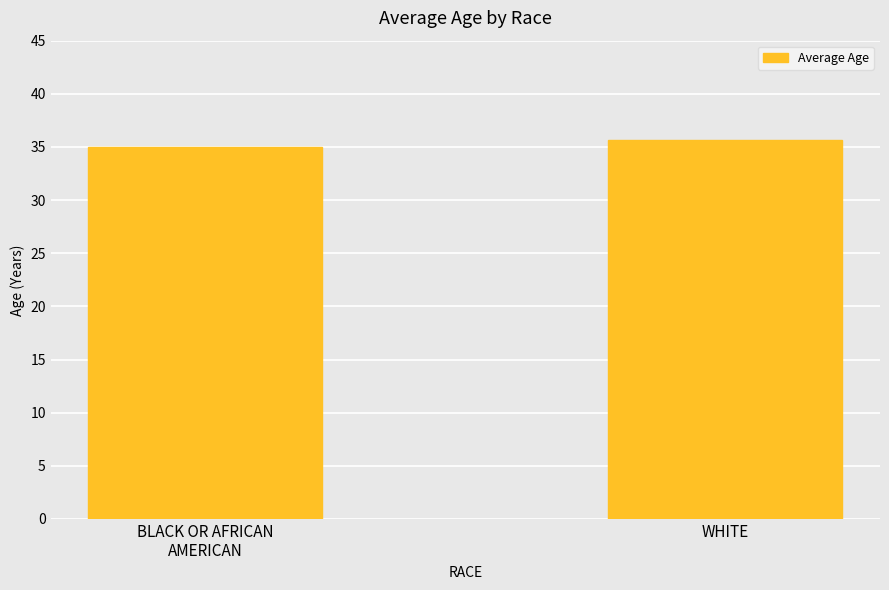

Reading left to right, transcribe all the data shown in this chart.

35.0	35.7